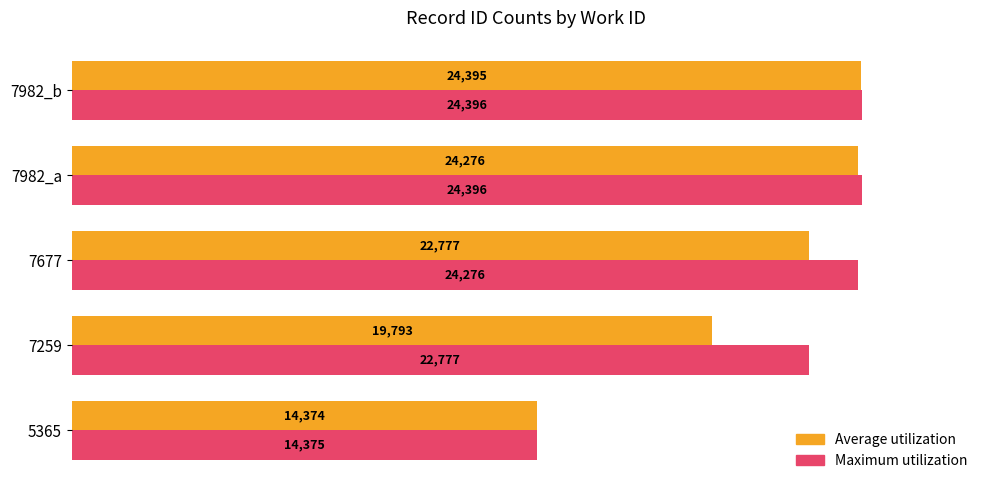

Is the value of Maximum utilization at 7982_a greater than the value of Average utilization at 7982_a?

Yes